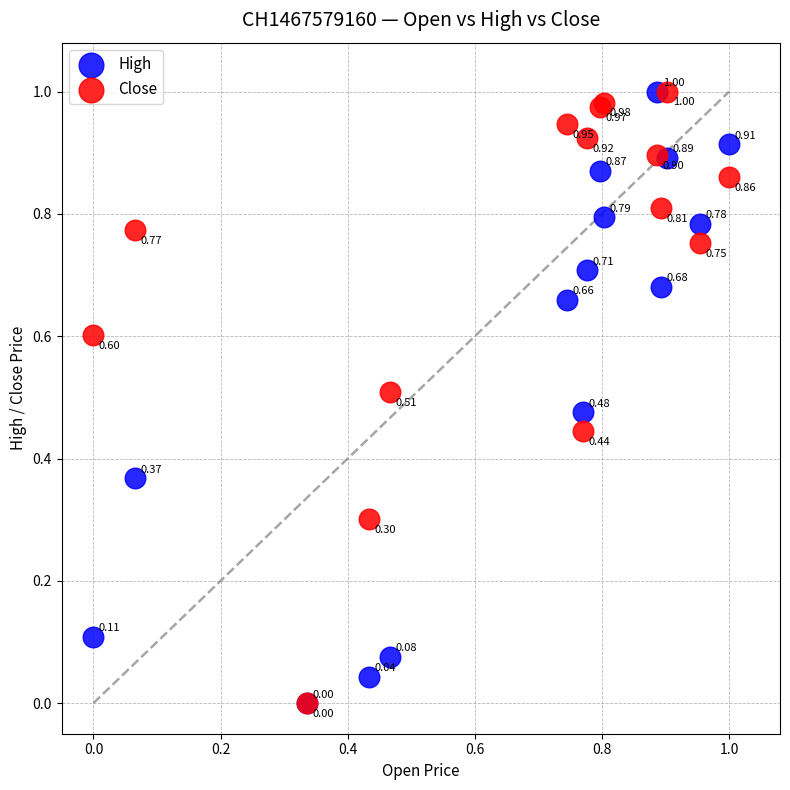

What are all the series names shown in the legend?

High, Close